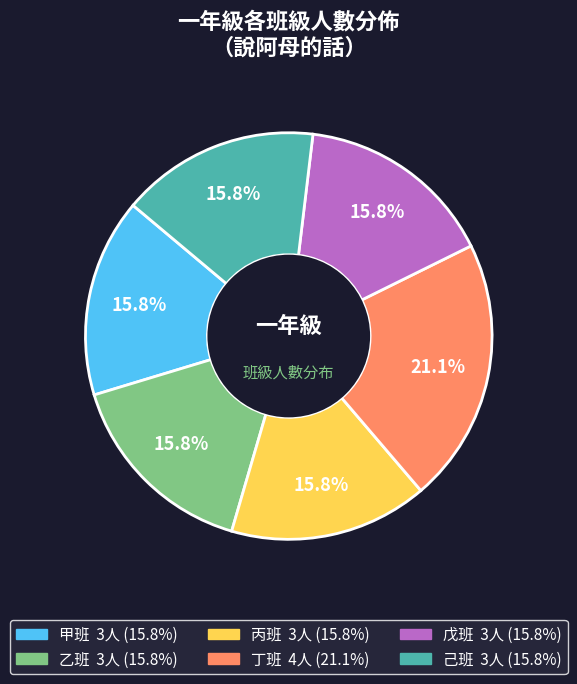

Does any single category account for the majority?

No